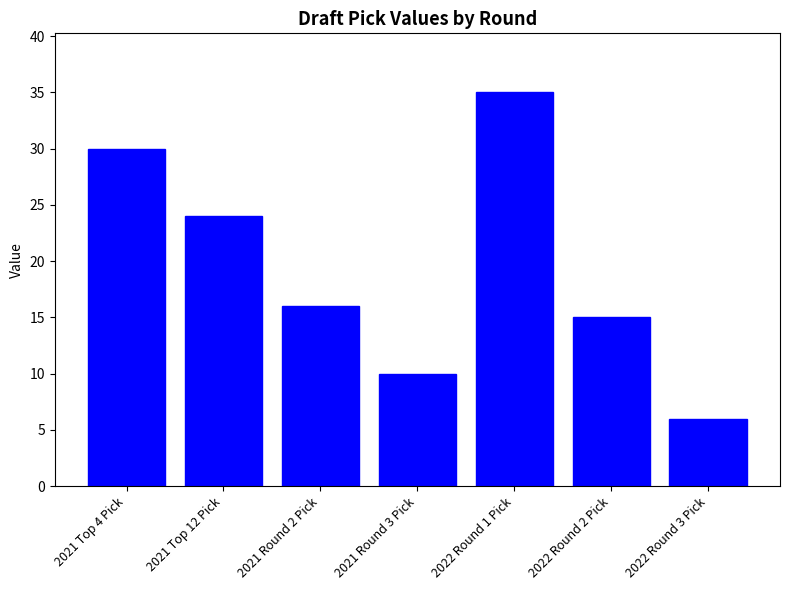

What is the difference between the values at 2021 Top 12 Pick and 2021 Round 2 Pick?

8